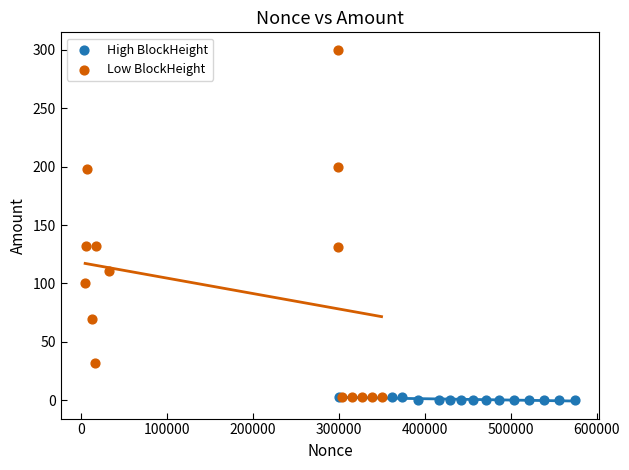

Which series has the widest spread of Y values?

Low BlockHeight